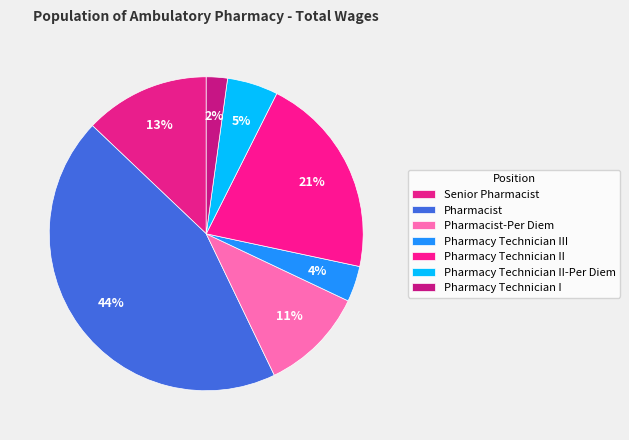

What percentage is NOT represented by Pharmacy Technician I?

97.8%